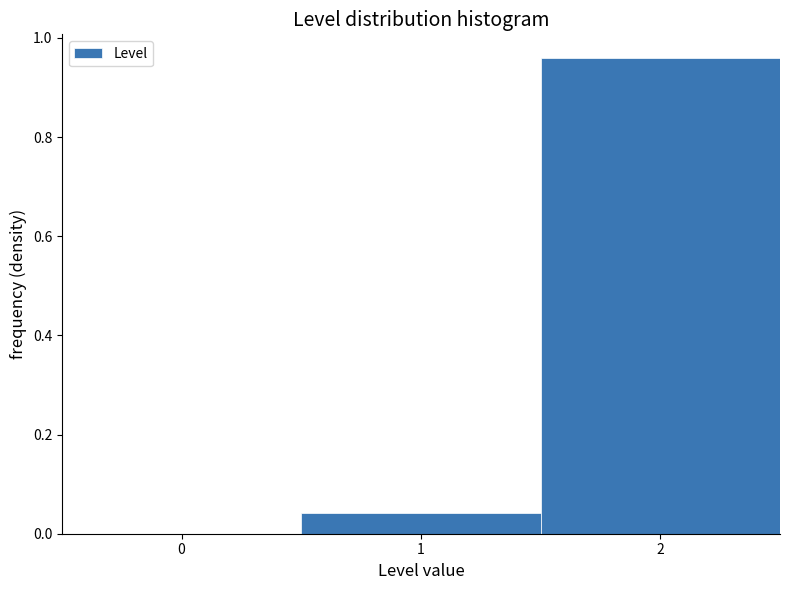

Reading left to right, transcribe this chart: for each bar, give the range it covers on the x-axis and its height. The values are not printed on the chart, so give them approximately, as read against the axis.

-0.5 to 0.5: 0
0.5 to 1.5: 0.04
1.5 to 2.5: 0.96